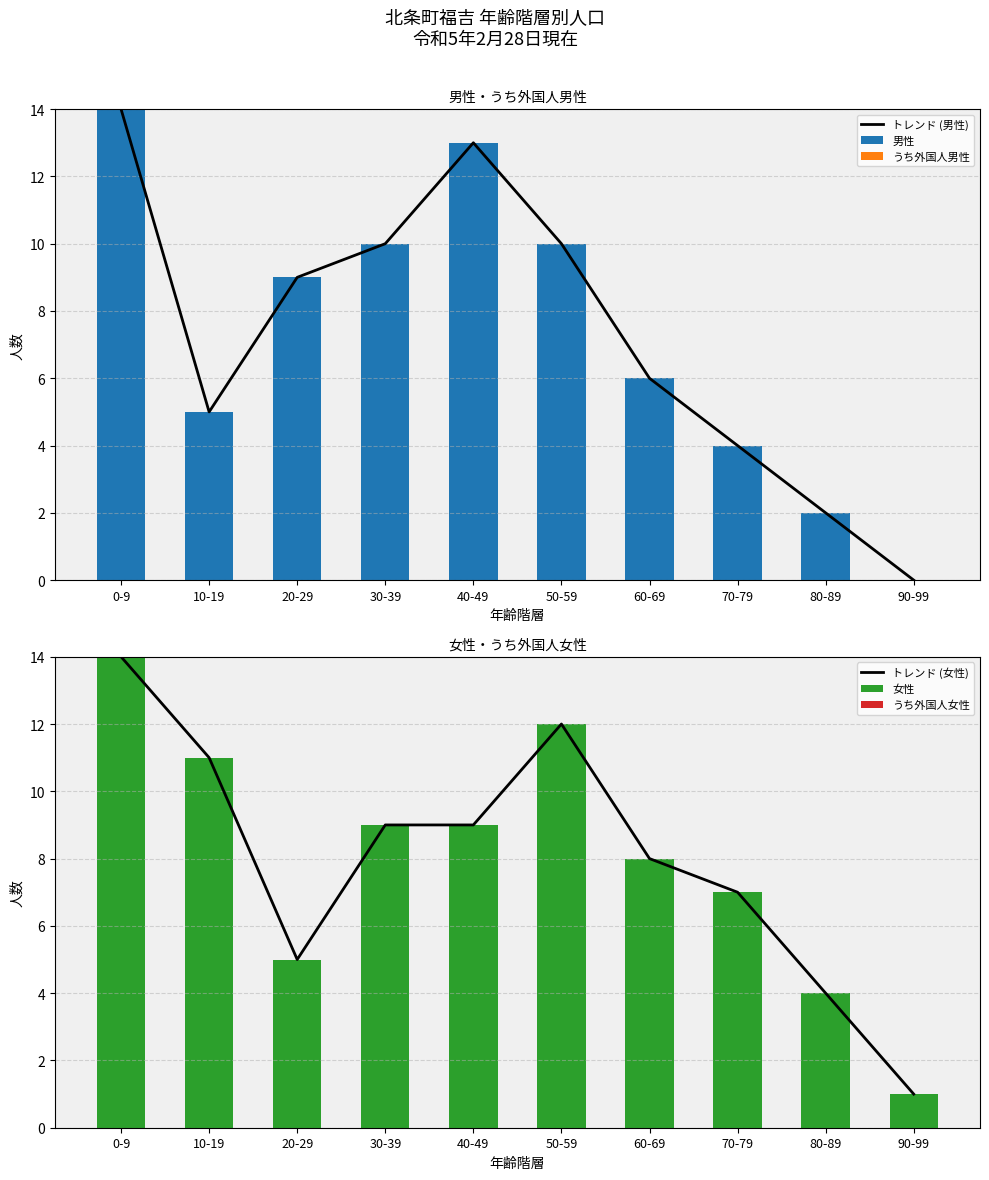

Is it true that 男性 equals 0 at 90-99?

True